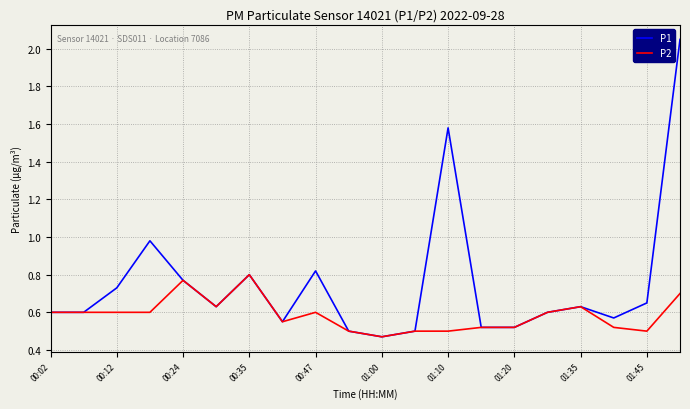

Rank the series by their average value, from highest to lowest.

P1, P2